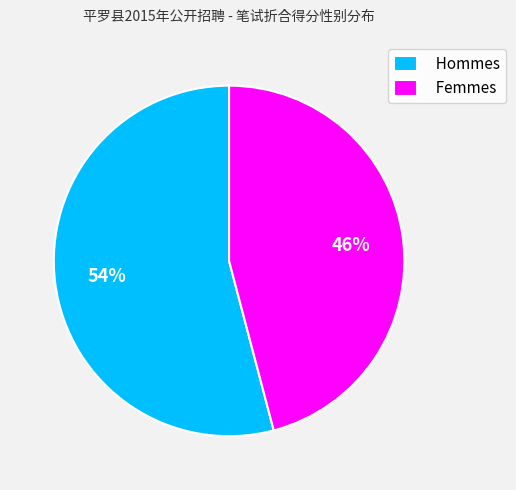

Between Hommes and Femmes, which is larger?

Hommes